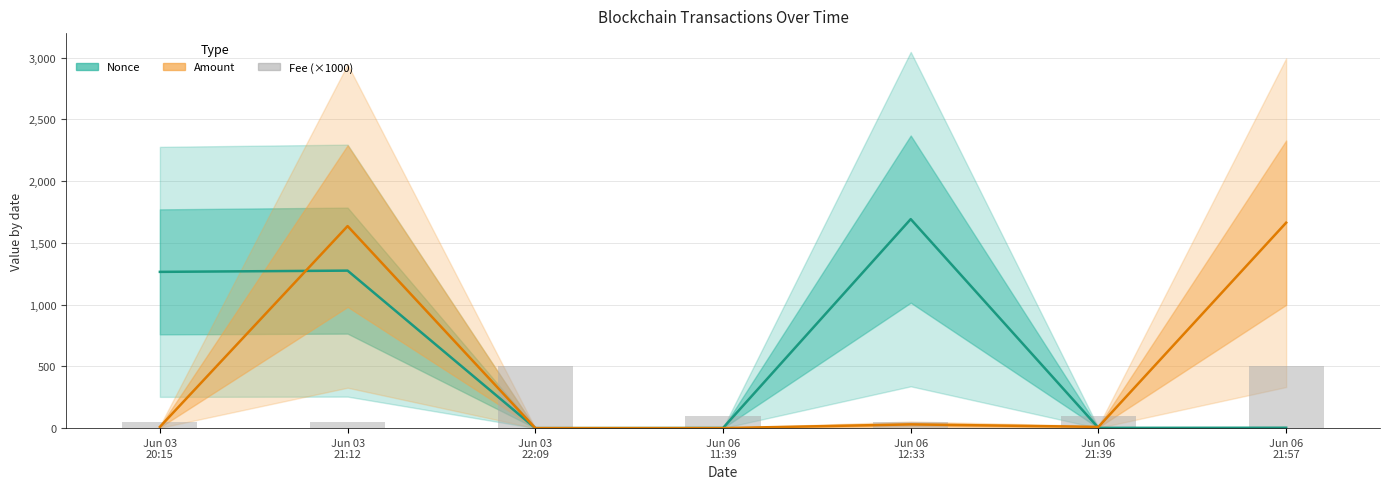

Count the number of categories in the chart.

7